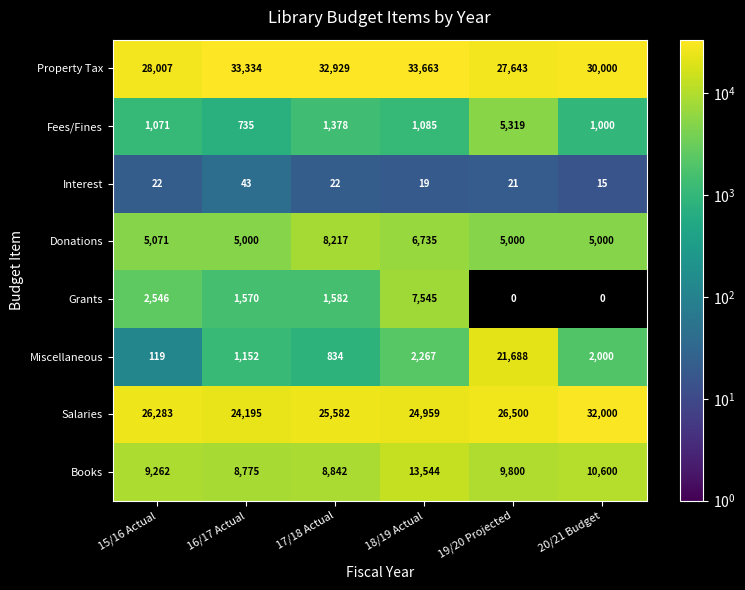

How many data points in Books are less than 9800?

3